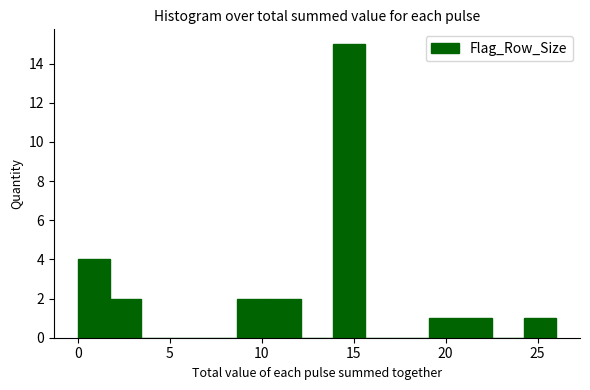

Read against the x-axis, roughly where is the centre of the tallest bar?

14.5